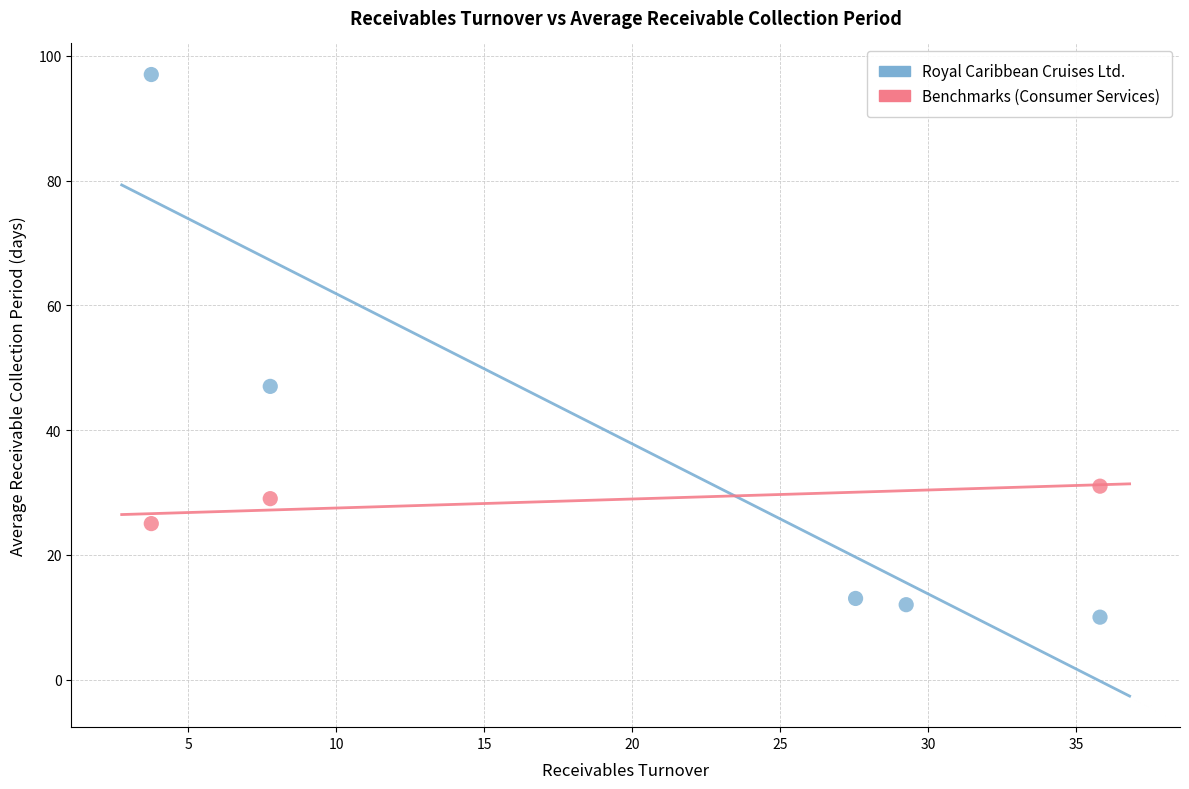

Which series has the widest spread of Y values?

Royal Caribbean Cruises Ltd.